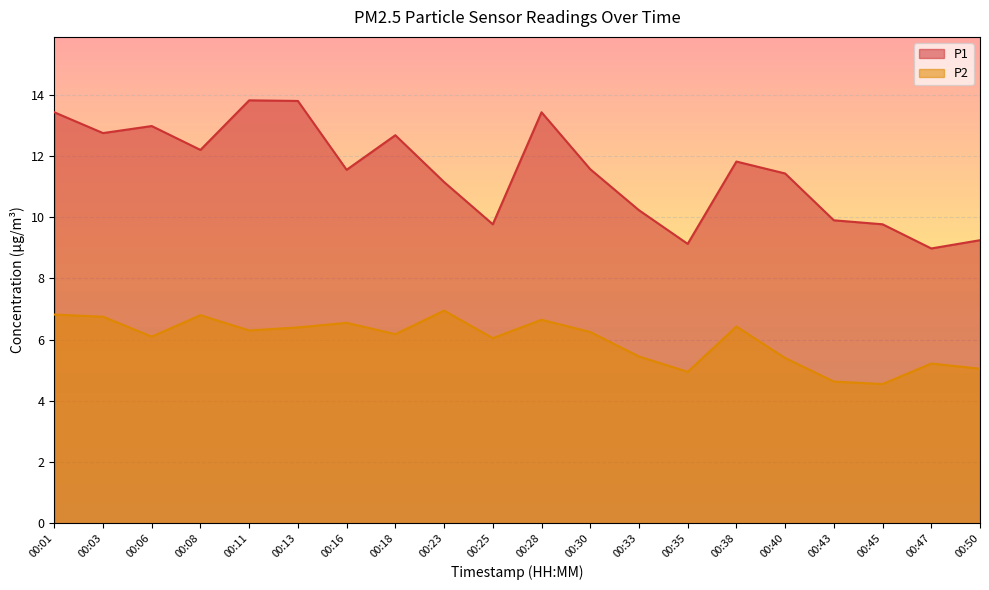

Which category has the lowest value in the P1 series?

00:47